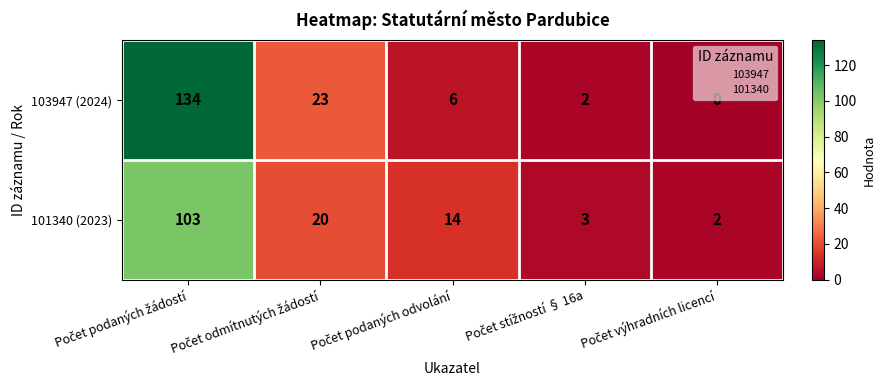

What is the average value of the 103947 (2024) series?

33